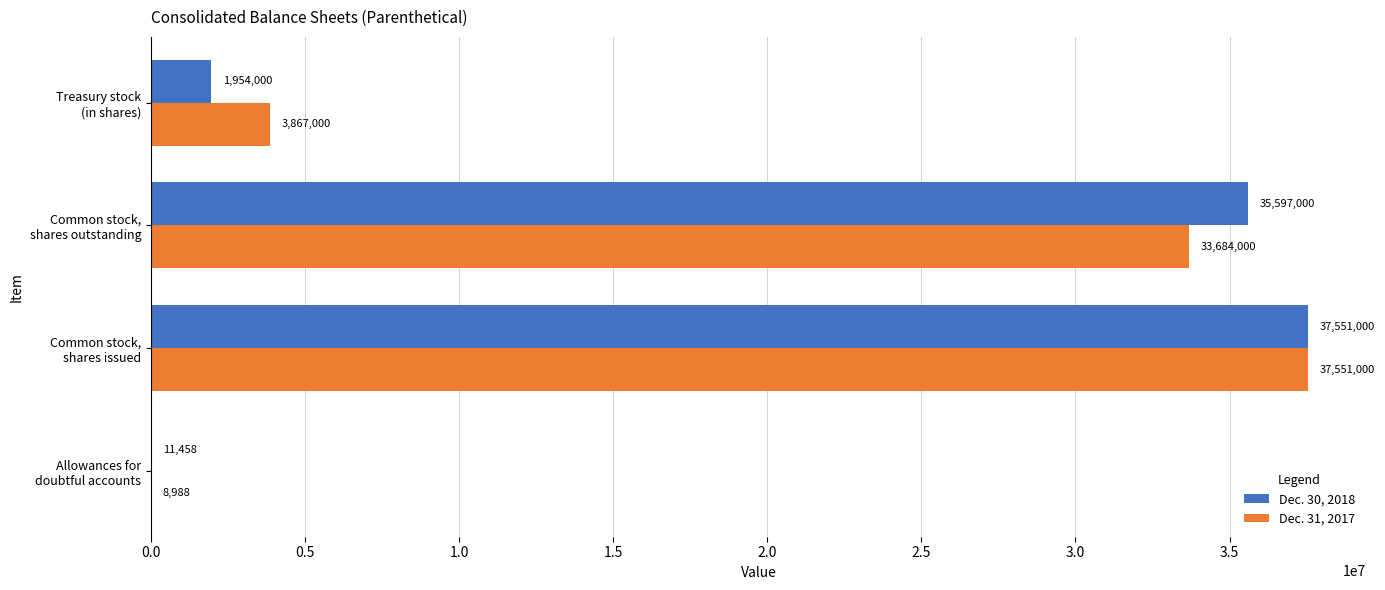

What is the sum of all Dec. 30, 2018 values?

75113458